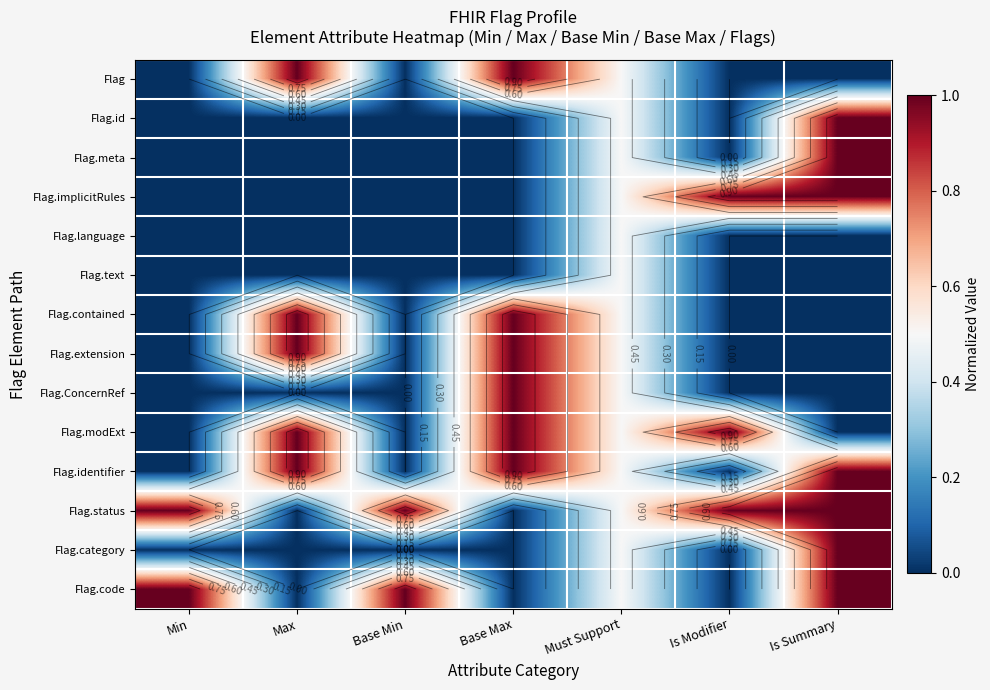

Rank the series at Base Max from lowest to highest value.

Flag.id, Flag.meta, Flag.implicitRules, Flag.language, Flag.text, Flag.status, Flag.category, Flag.code, Flag, Flag.contained, Flag.extension, Flag.ConcernRef, Flag.modExt, Flag.identifier